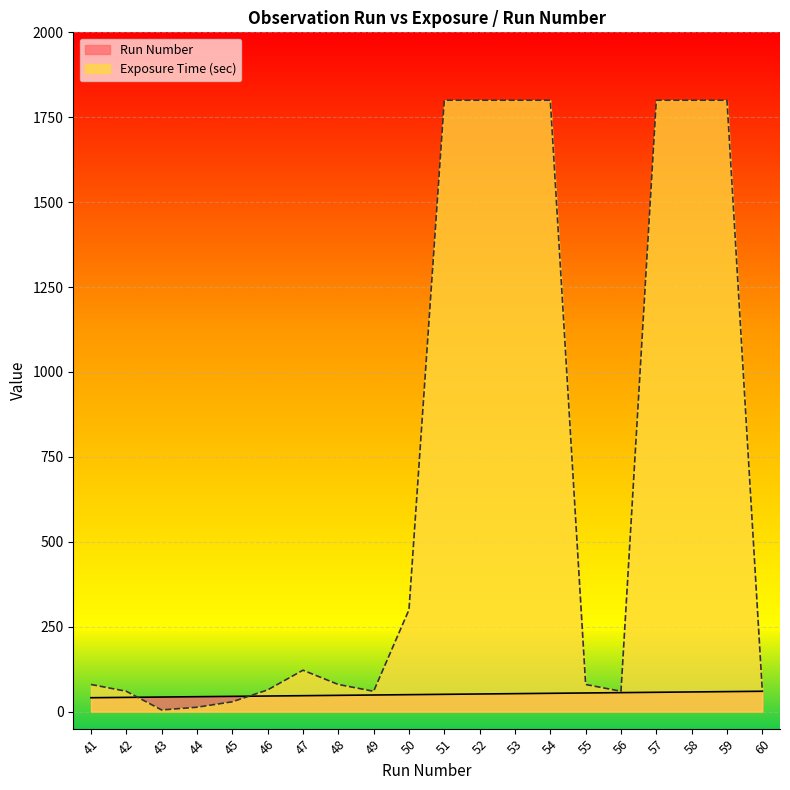

True or false: Run Number has more than 0 interior local peaks.

False